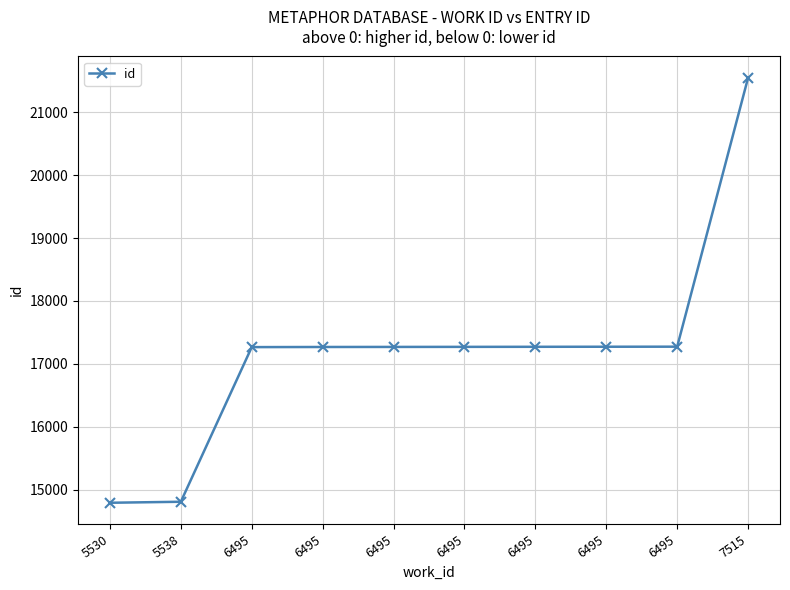

What is the value of the 8th point from the left?

17267